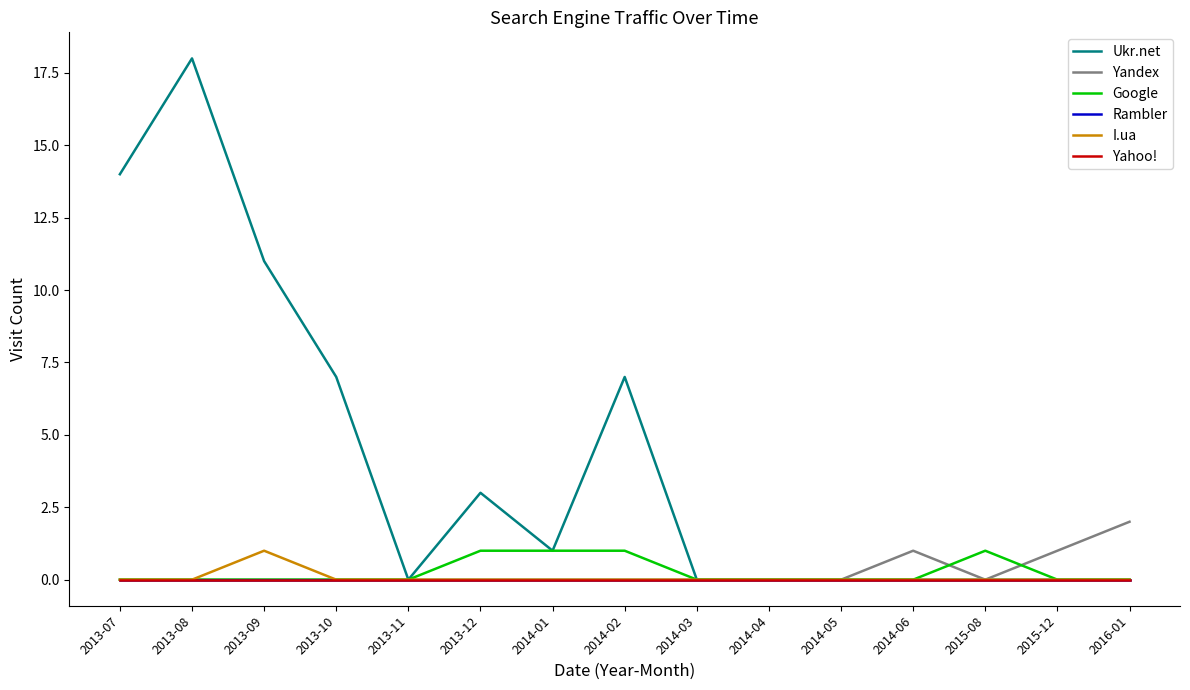

Between 2014-02 and 2013-10, which is larger?

2014-02